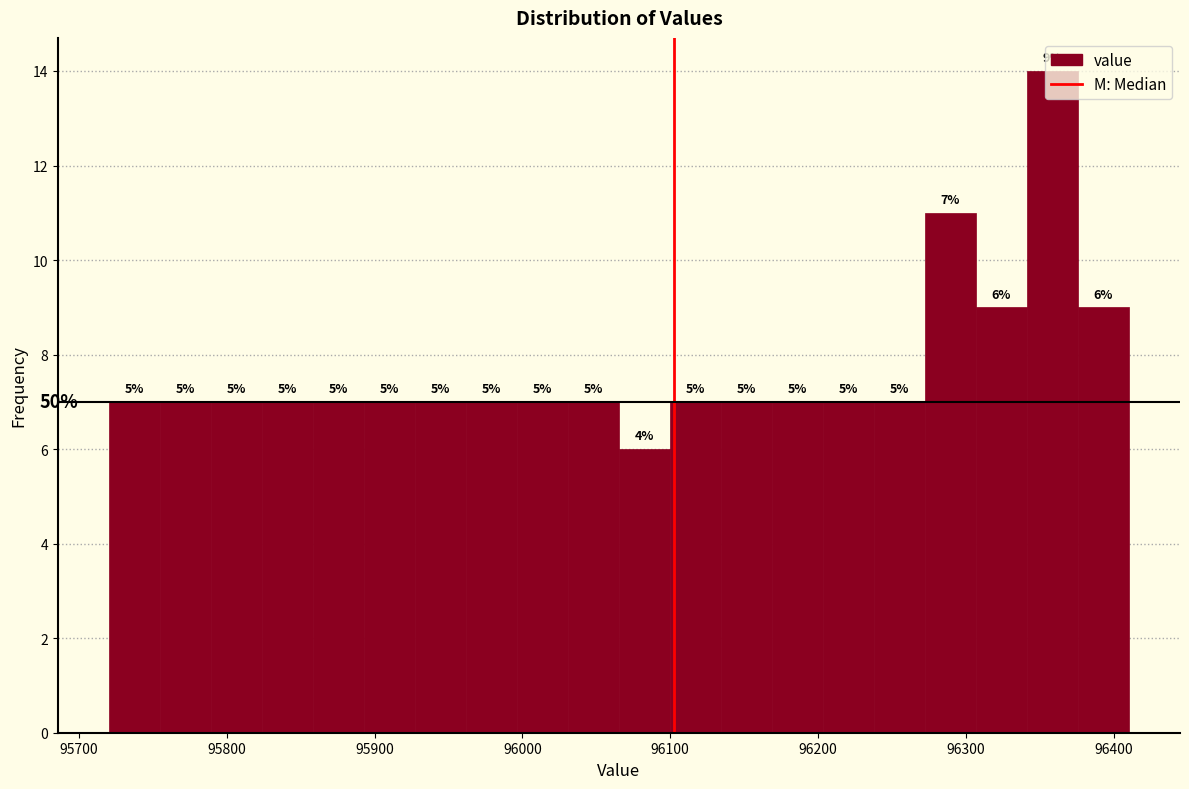

Around what value on the x-axis is the tallest bar? Give the approximate position of its centre, as read against the axis.

96360